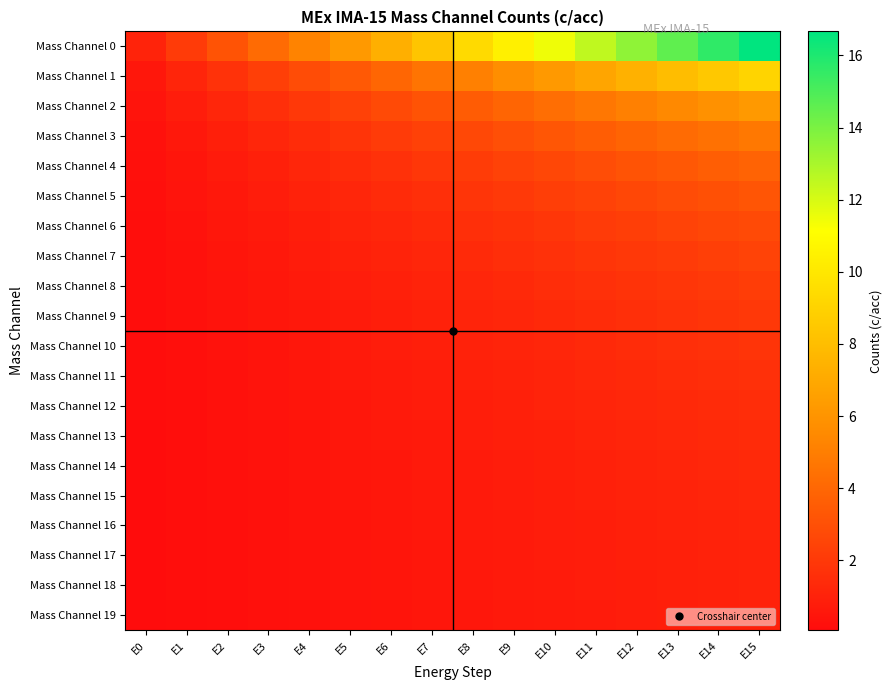

Count the number of data series in this chart.

20